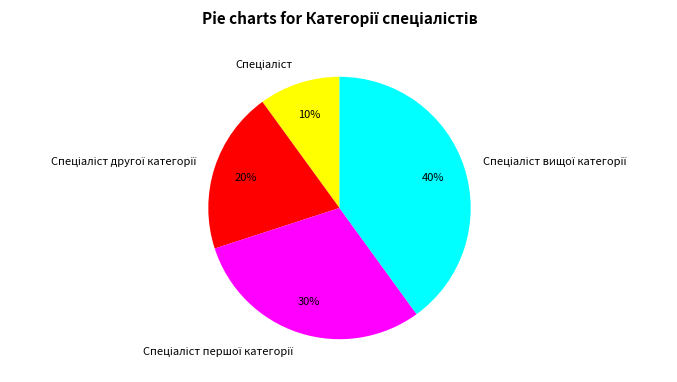

Is there any slice that represents more than half of the pie?

No